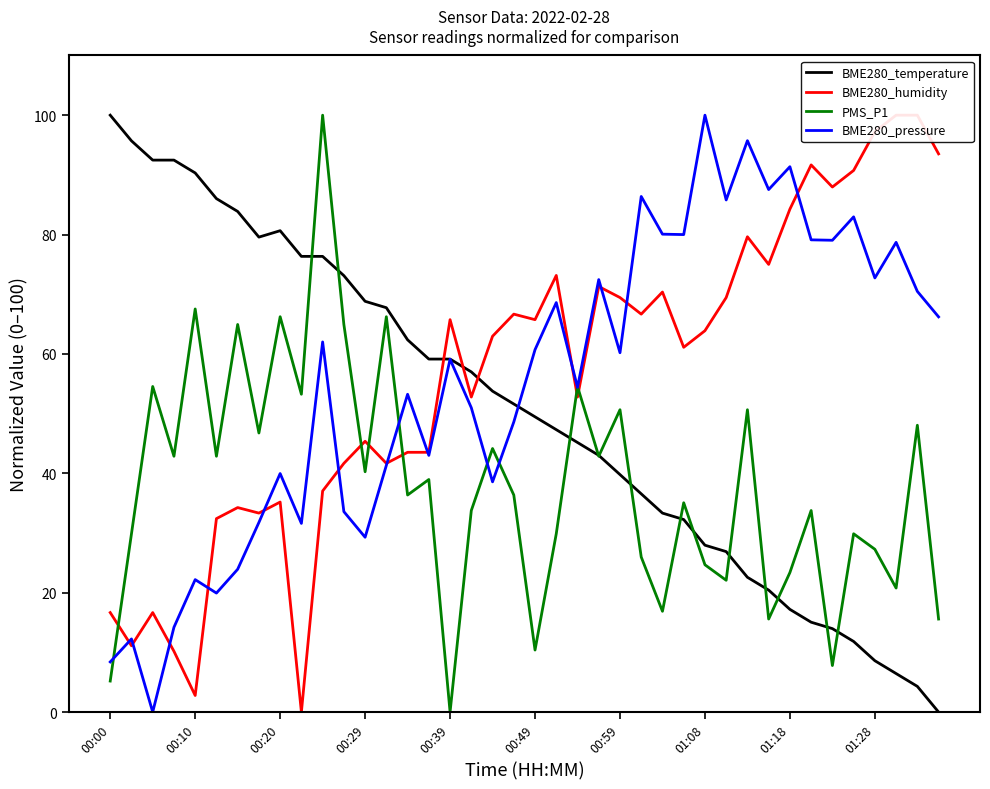

What is the average value of the BME280_humidity series?

56.4